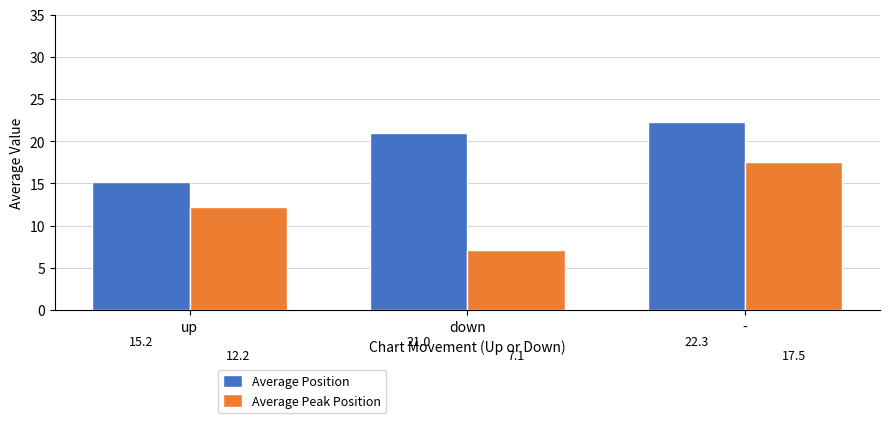

What is the label of the 1st bar from the left?

up